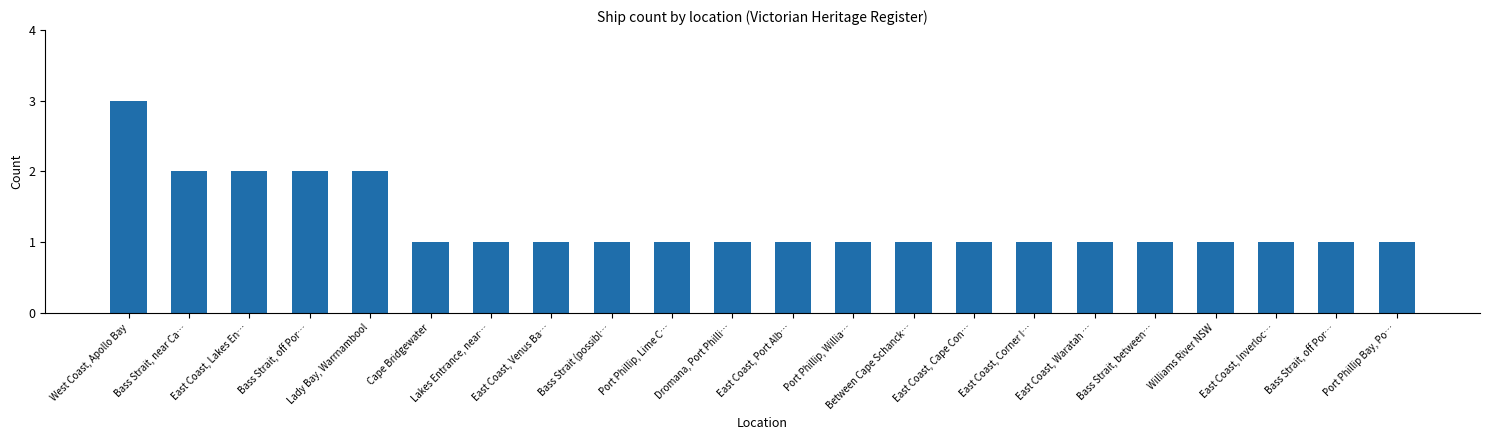

List the labels in order of value, largest first.

West Coast, Apollo Bay, Bass Strait, near Ca…, East Coast, Lakes En…, Bass Strait, off Por…, Lady Bay, Warrnambool, Cape Bridgewater, Lakes Entrance, near…, East Coast, Venus Ba…, Bass Strait (possibl…, Port Phillip, Lime C…, Dromana, Port Philli…, East Coast, Port Alb…, Port Phillip, Willia…, Between Cape Schanck…, East Coast, Cape Con…, East Coast, Corner I…, East Coast, Waratah …, Bass Strait, between…, Williams River NSW, East Coast, Inverloc…, Bass Strait, off Por…, Port Phillip Bay, Po…